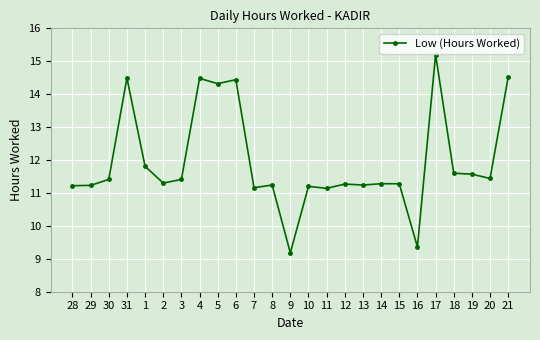

What is the label of the 12th point from the left?

8